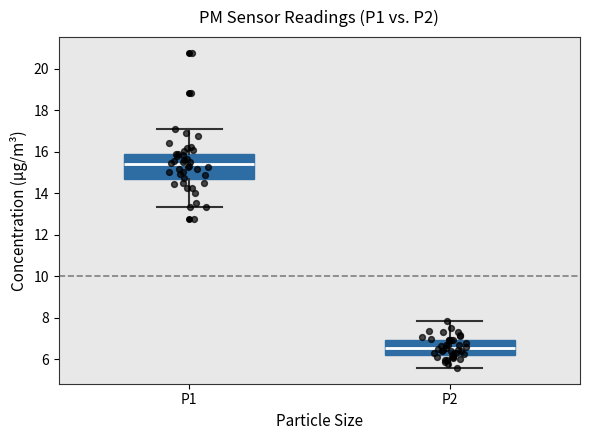

Reading left to right, read every box against the y-axis: the position of its median line, the range the box covers, and the ends of its whiskers. The values are not printed on the chart, so give them approximately, as read against the axis.

P1: median 15.4, box 14.6 to 16.0, whiskers 13.4 to 17.2
P2: median 6.6, box 6.2 to 7.0, whiskers 5.6 to 7.8